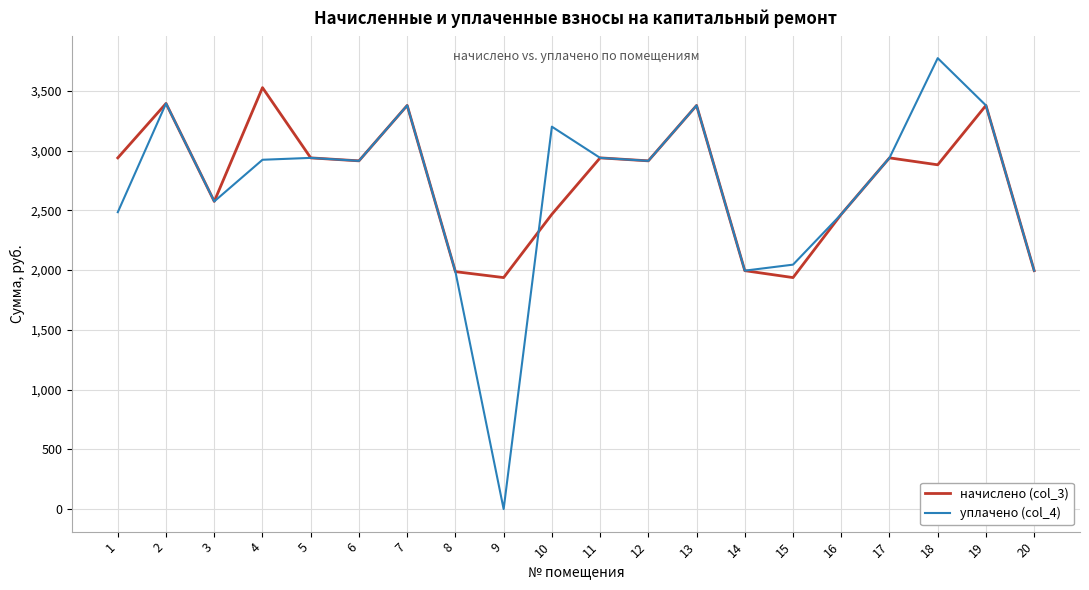

At how many categories does at least one series exceed 277?

20